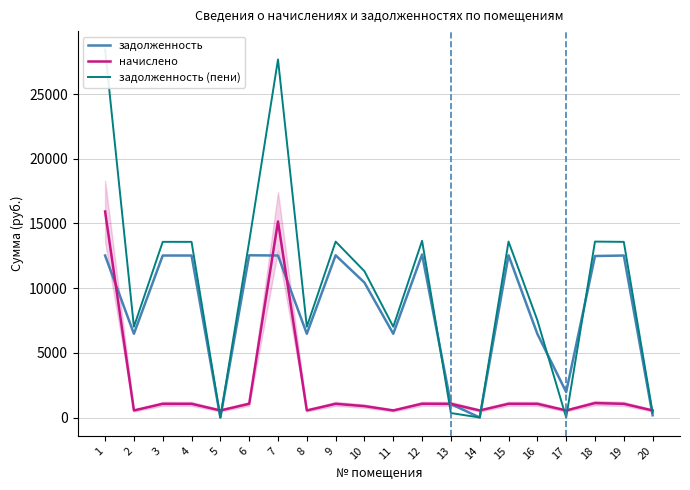

Reading left to right, list all the values displayed in this chart.

задолженность: 1=12518.4	2=6470.4	3=12518.4	4=12518.4	5=0.0	6=12537.6	7=12518.4	8=6470.4	9=12537.6	10=10425.6	11=6470.4	12=12595.2	13=1039.7	14=0.0	15=12537.6	16=6461.2	17=1969.1	18=12480.0	19=12518.4	20=170.4
начислено: 1=15921.7	2=545.9	3=1057.3	4=1056.2	5=545.9	6=1057.9	7=15151.4	8=545.9	9=1057.9	10=879.7	11=545.9	12=1062.7	13=1056.2	14=545.9	15=1057.9	16=1056.2	17=545.9	18=1115.5	19=1056.2	20=545.9
задолженность (пени): 1=28440.1	2=7016.3	3=13575.7	4=13574.6	5=0.0	6=13595.5	7=27669.8	8=7016.3	9=13595.5	10=11305.3	11=7016.3	12=13657.9	13=343.9	14=0.0	15=13595.5	16=7517.4	17=0.0	18=13595.5	19=13574.6	20=364.0